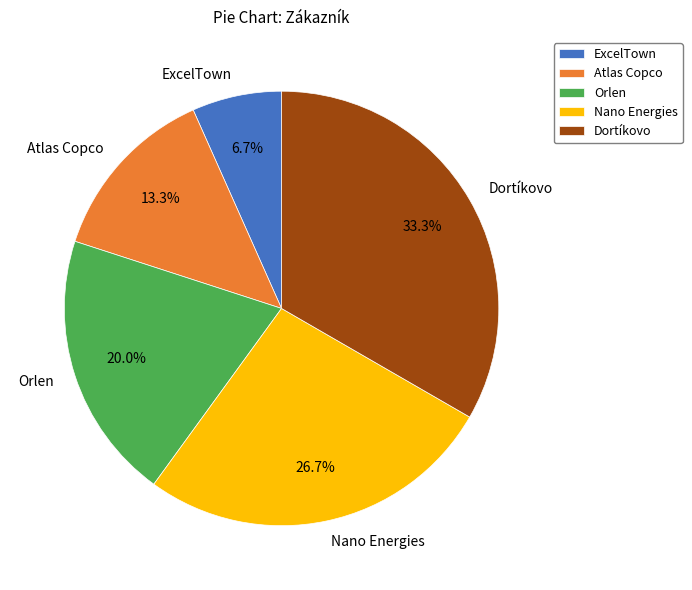

To the nearest percent, what percentage of the pie is Atlas Copco?

13%